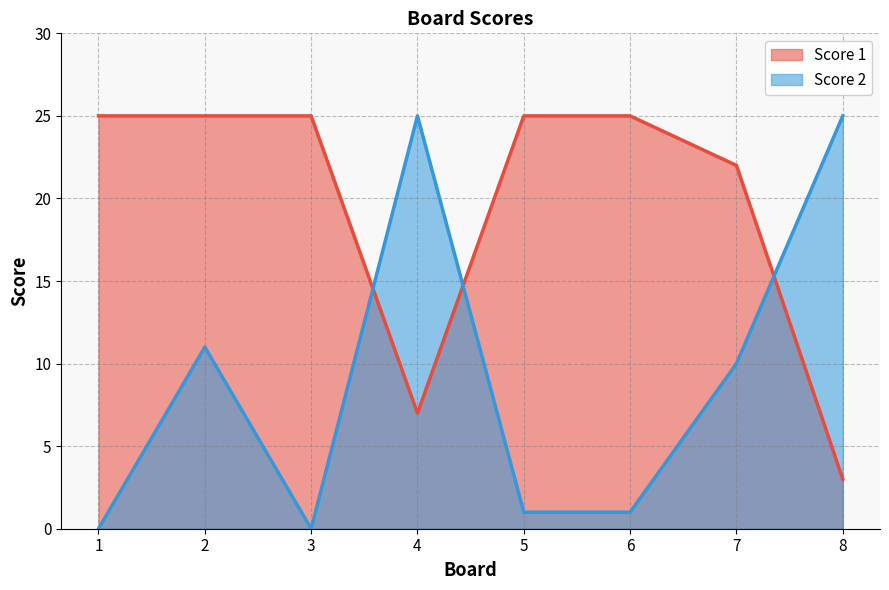

What are all the series names shown in the legend?

Score 1, Score 2